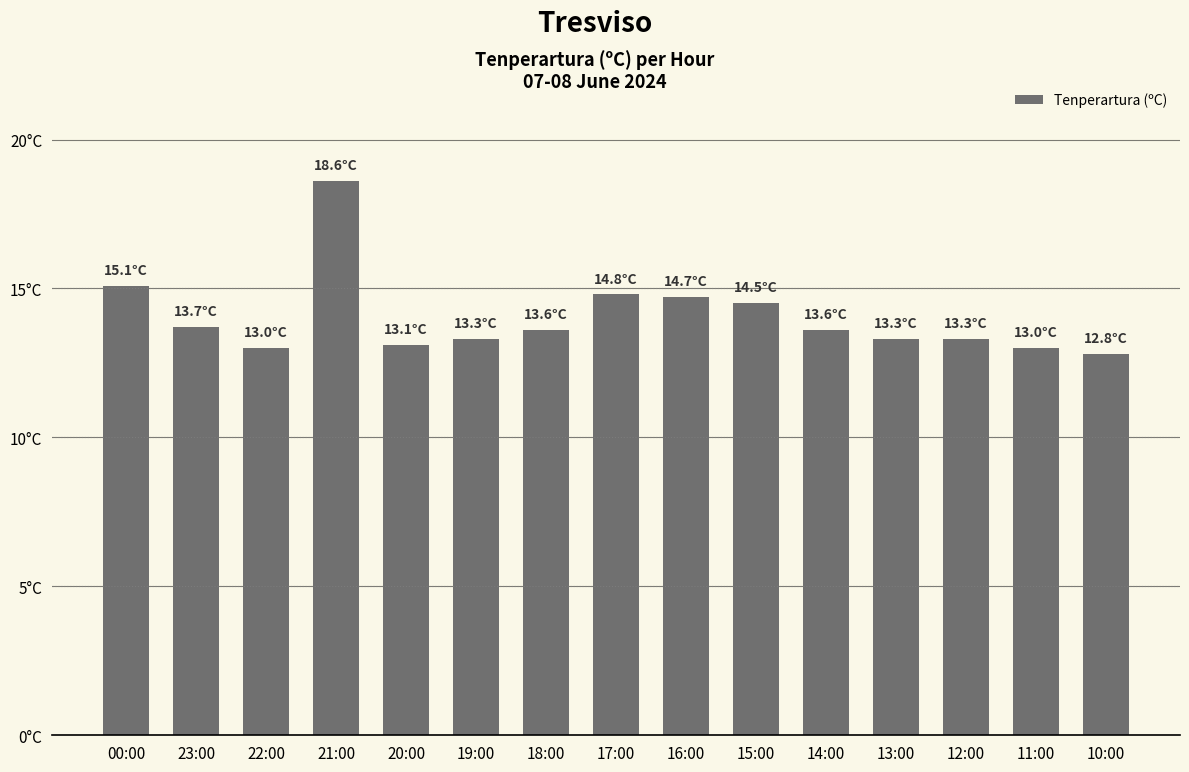

List the labels in order of value, largest first.

21:00, 00:00, 17:00, 16:00, 15:00, 23:00, 18:00, 14:00, 19:00, 13:00, 12:00, 20:00, 22:00, 11:00, 10:00